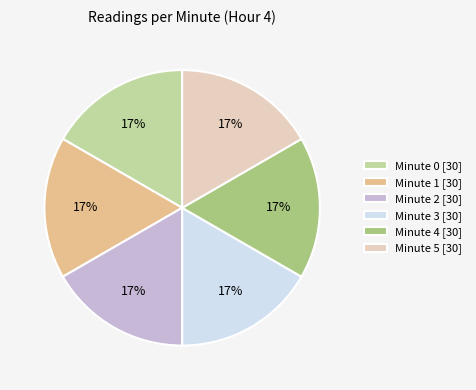

Count the number of slices in the pie.

6